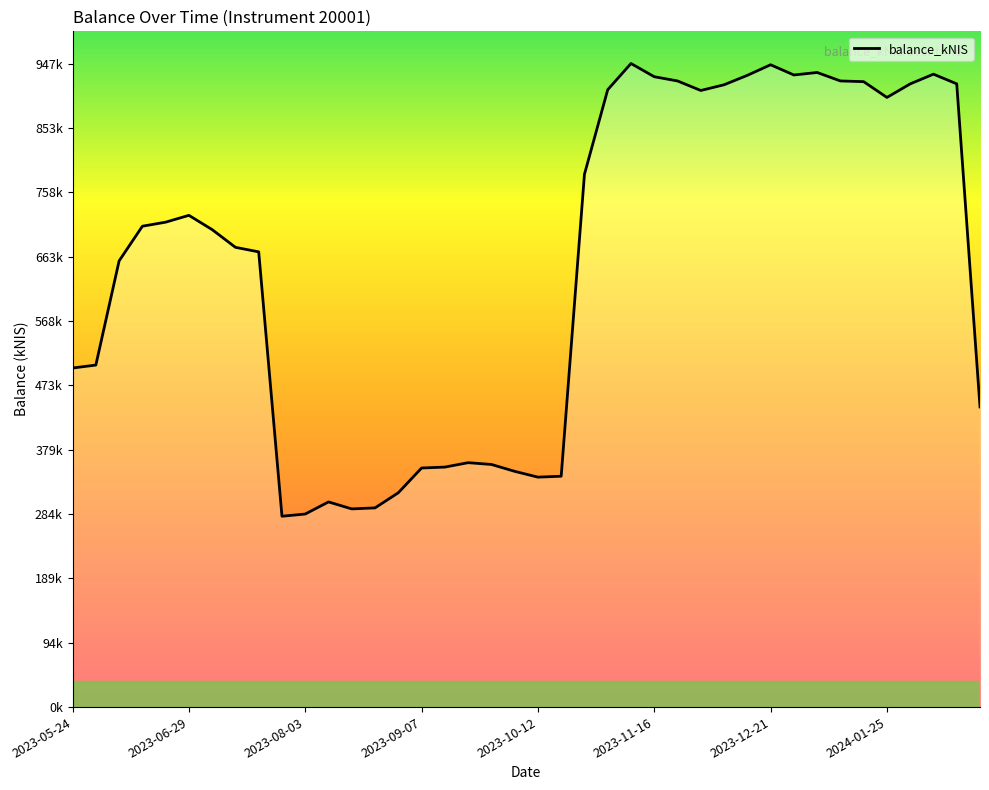

Is this an area chart (filled region under the line)?

Yes